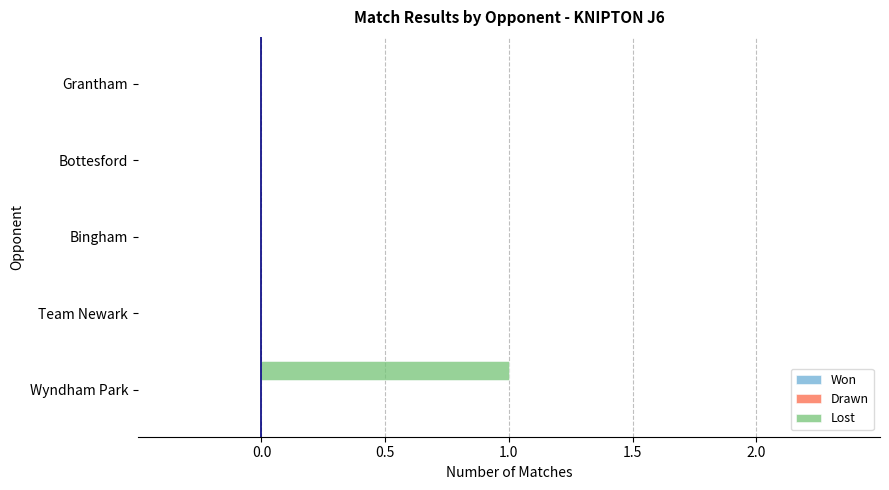

Reading bottom to top, extract all data points from this chart.

Wyndham Park=1	Team Newark=0	Bingham=0	Bottesford=0	Grantham=0